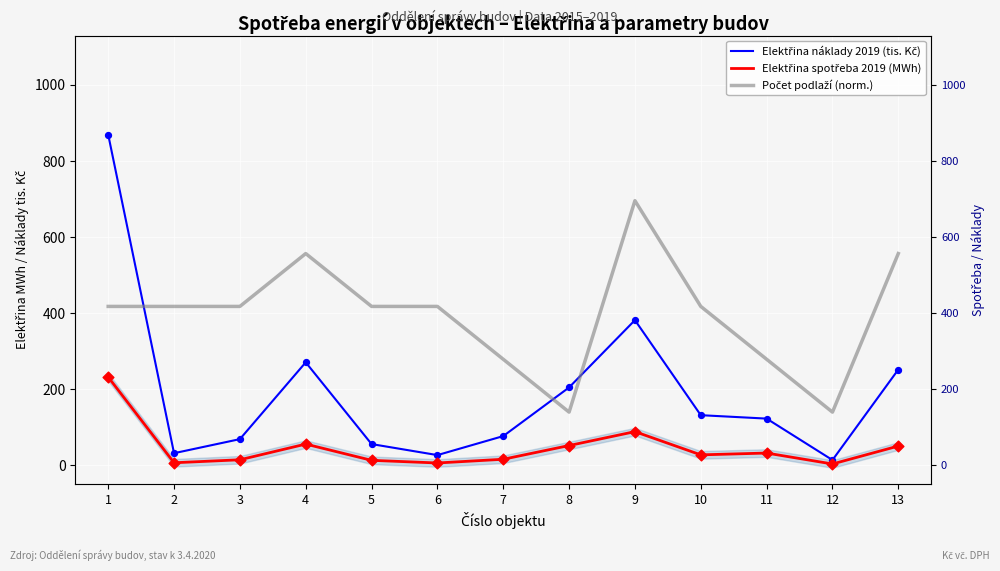

What is the total value across all series at 9?

1163.9